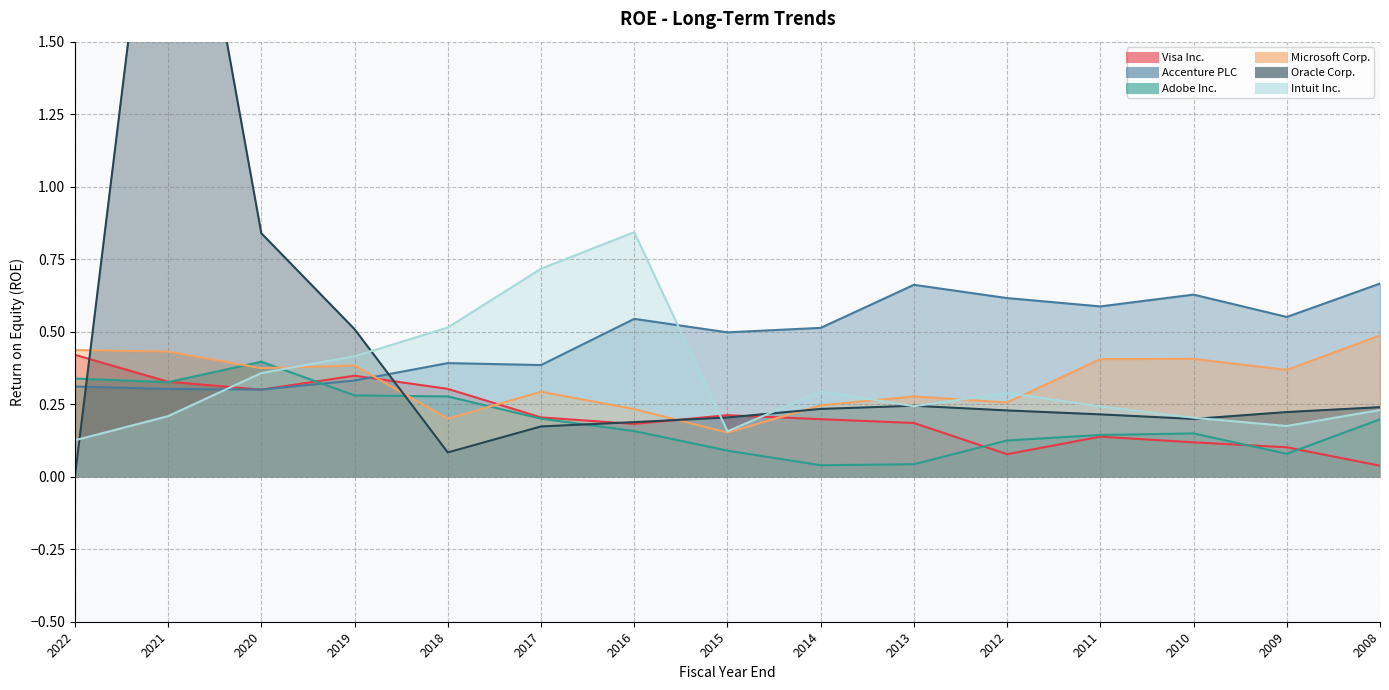

Between 2011 and 2015, which is larger?

2015